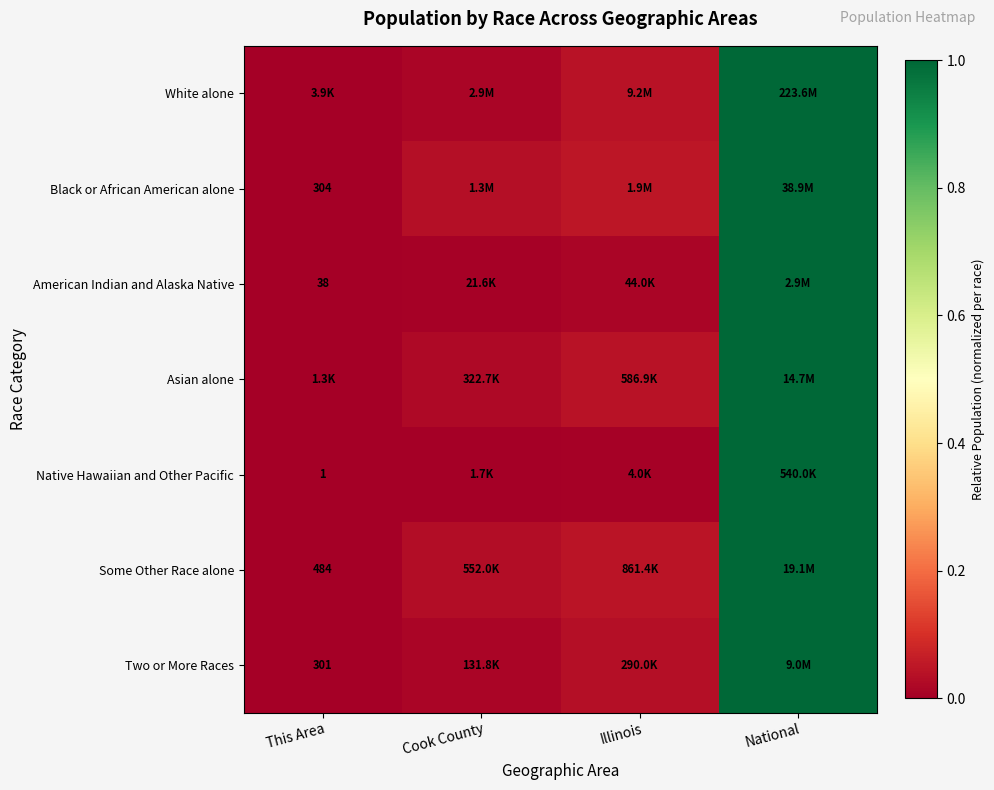

How many data points does each series have?

4